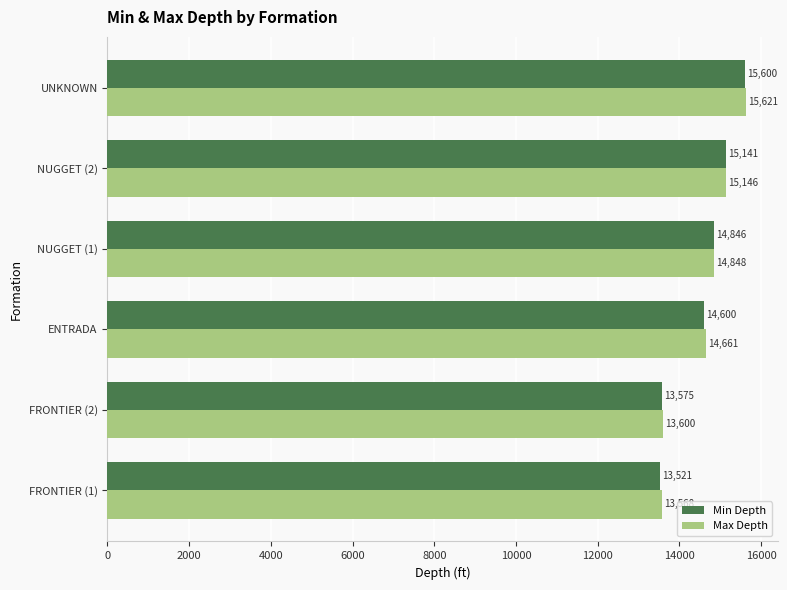

What is the sum of all Min Depth values?

87283